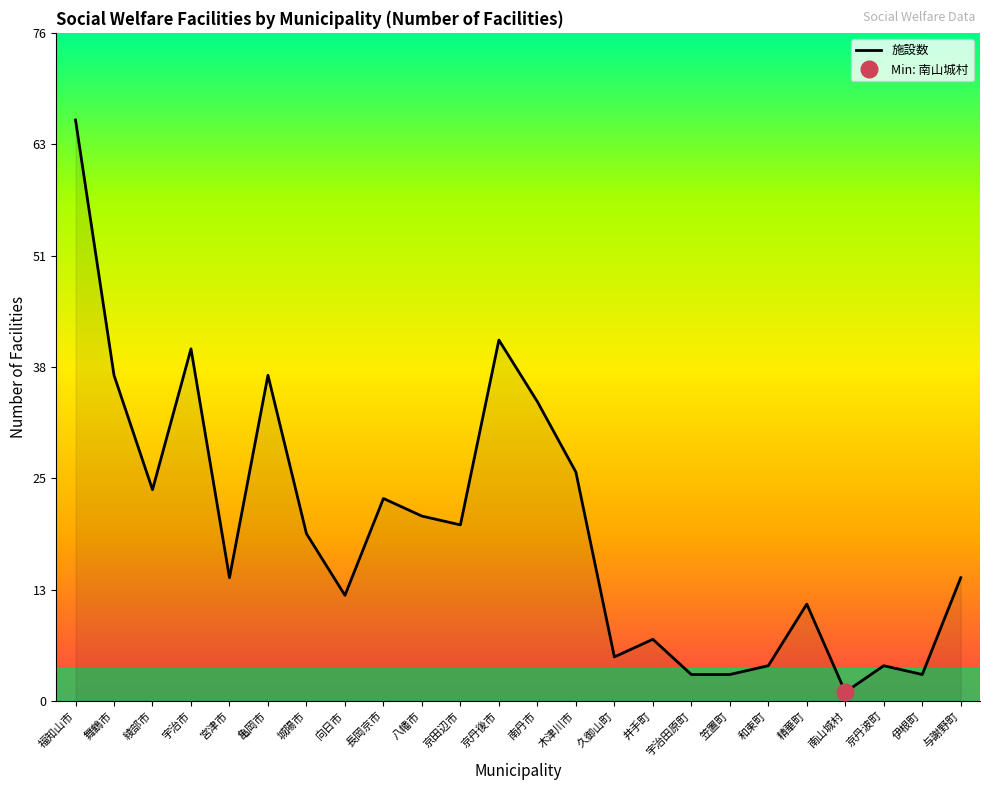

How many values exceed 19?

11